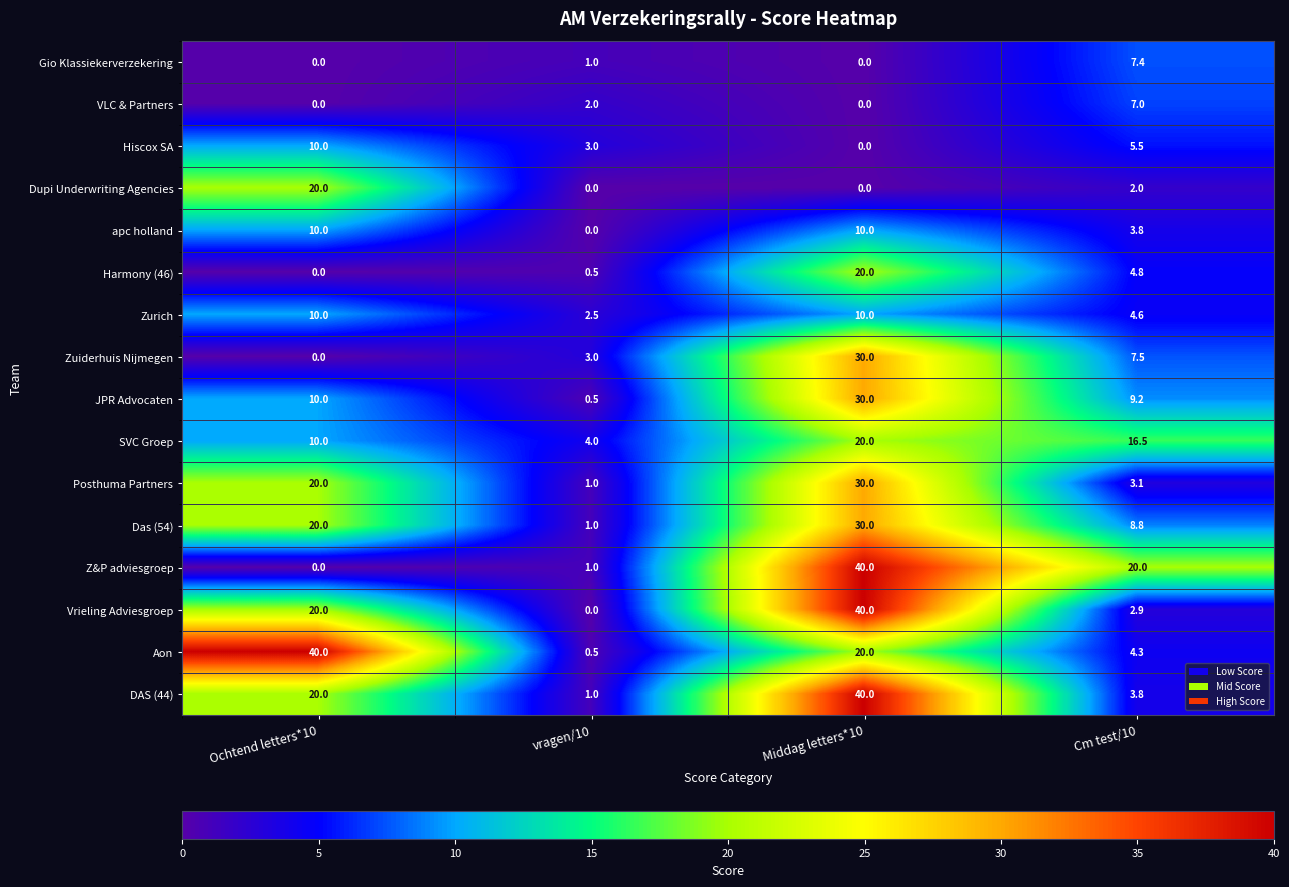

How many categories are shown in the chart?

4